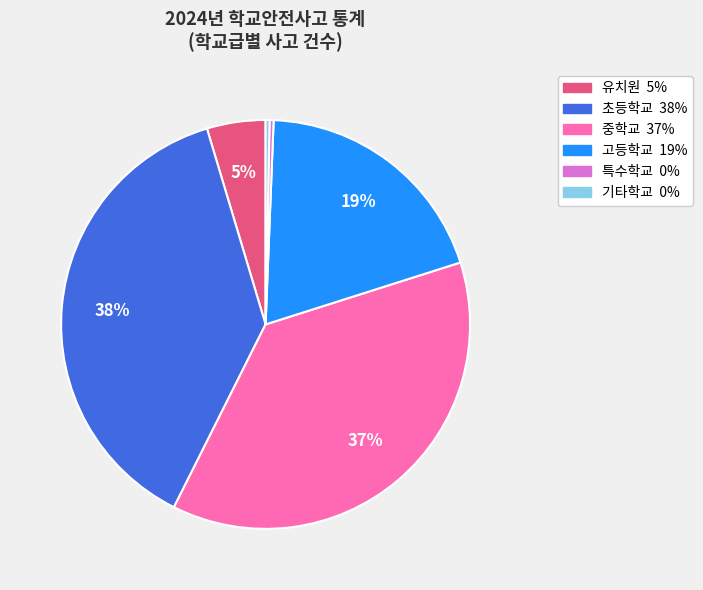

Which category has the biggest portion of the pie?

초등학교